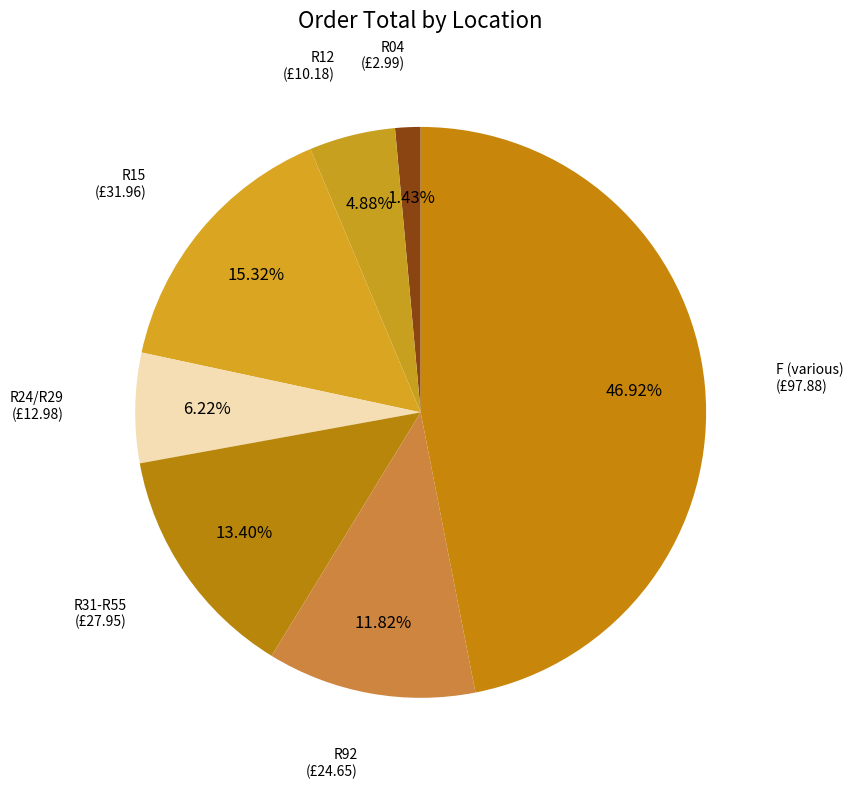

To the nearest percent, what is the average slice percentage?

14%